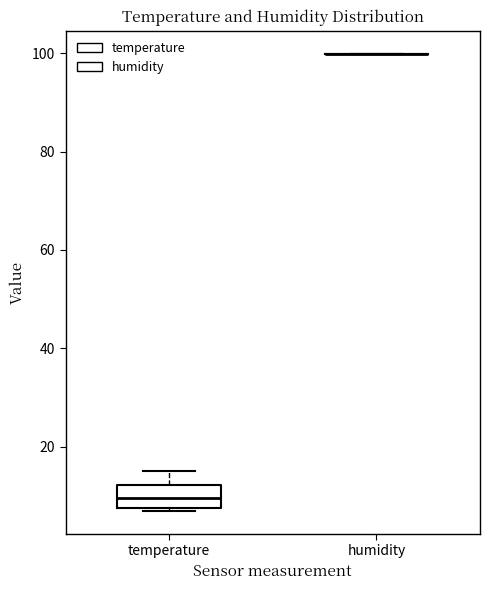

Where is the upper edge of the box for temperature on the y-axis? The values are not printed on the chart, so give them approximately, as read against the axis.

12